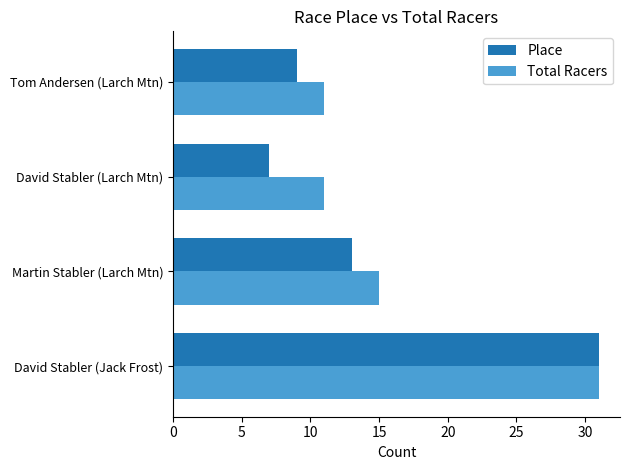

What is the greatest value displayed?

31